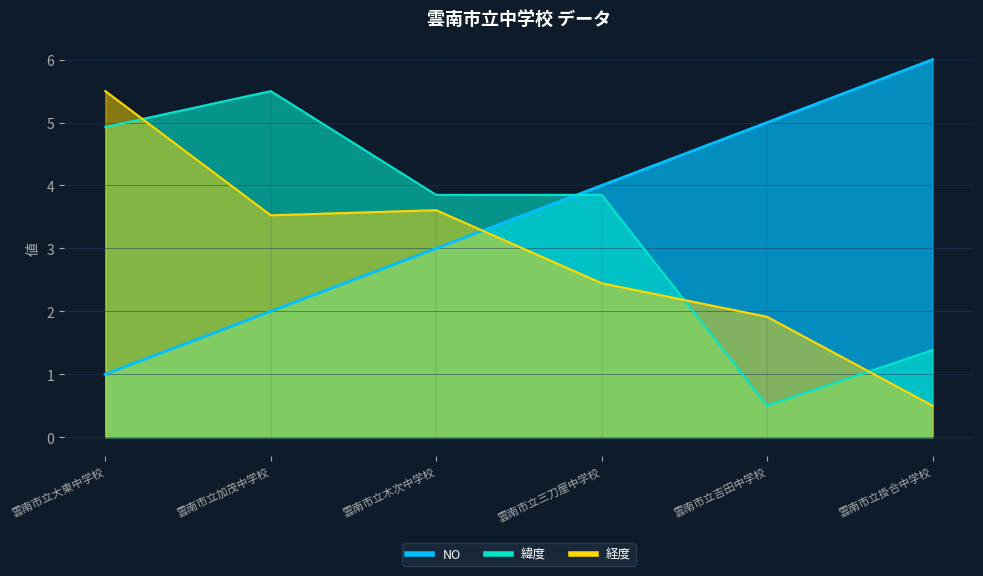

The NO series shows 1.7 at 雲南市立掛合中学校. True or false?

False